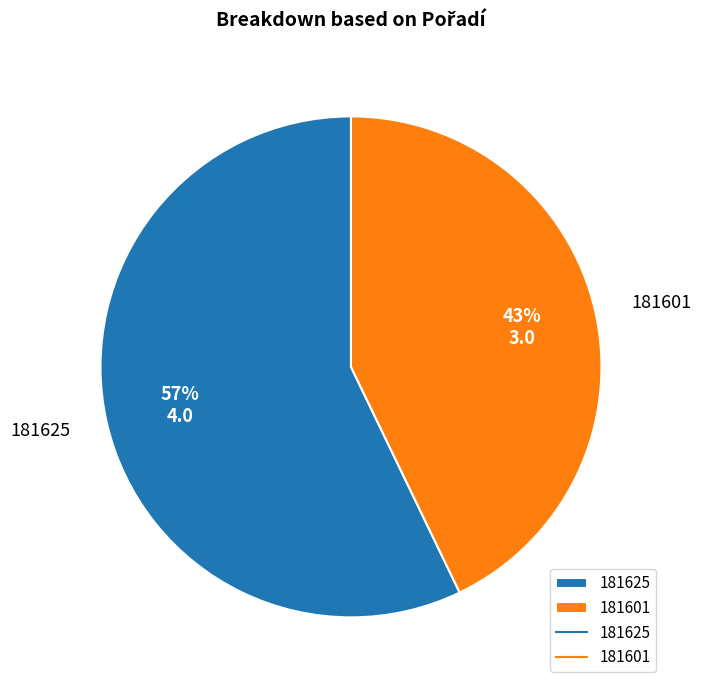

Do 181625 and 181601 together represent more than half of the pie?

Yes